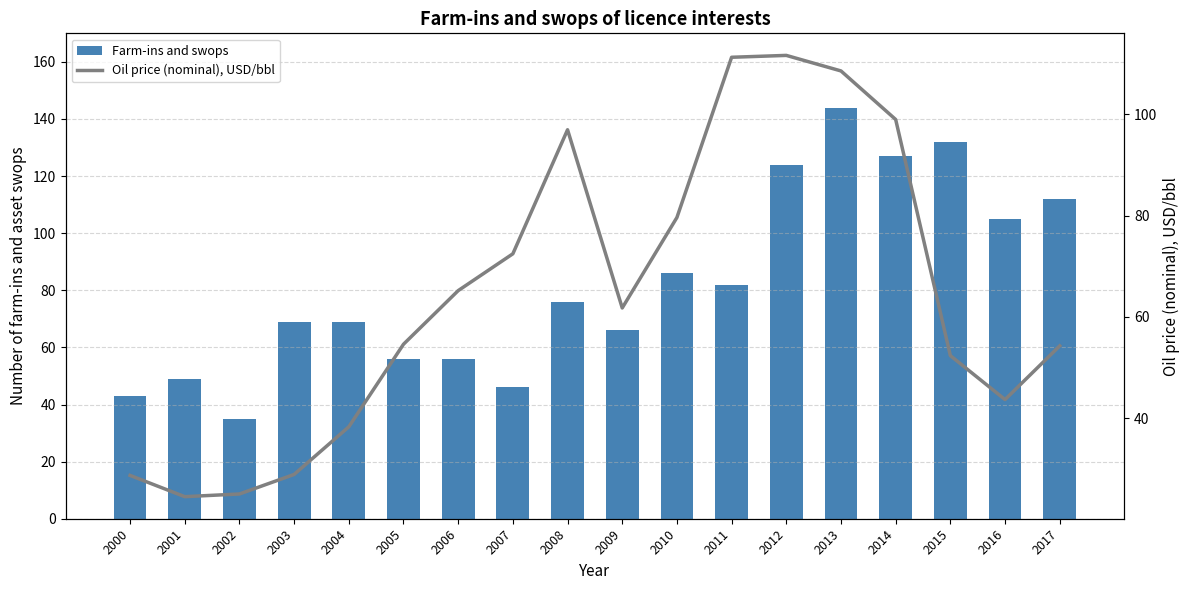

Read the Farm-ins and swops value at 2006.

56.0